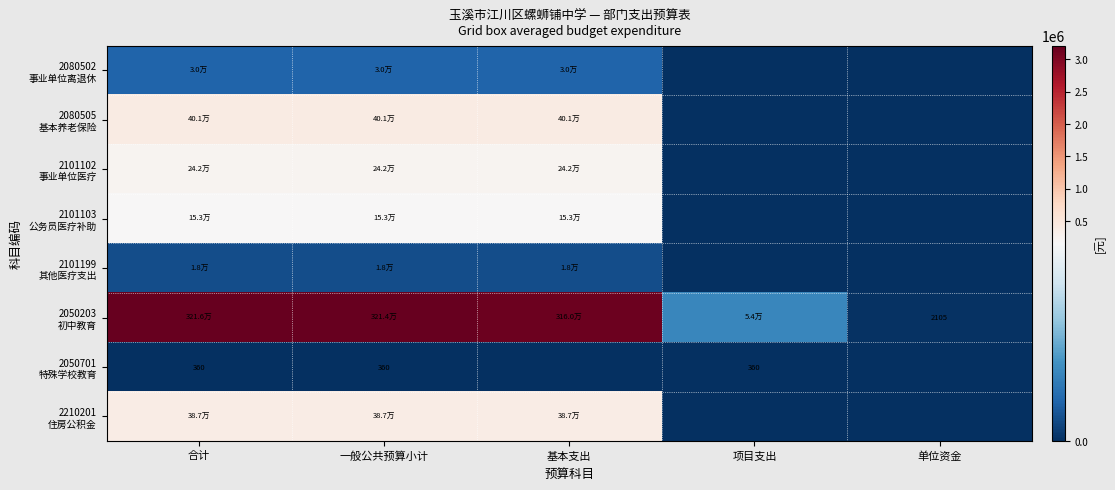

What is the difference between the second highest and minimum values in the 2101102 事业单位医疗 series?

242191.1